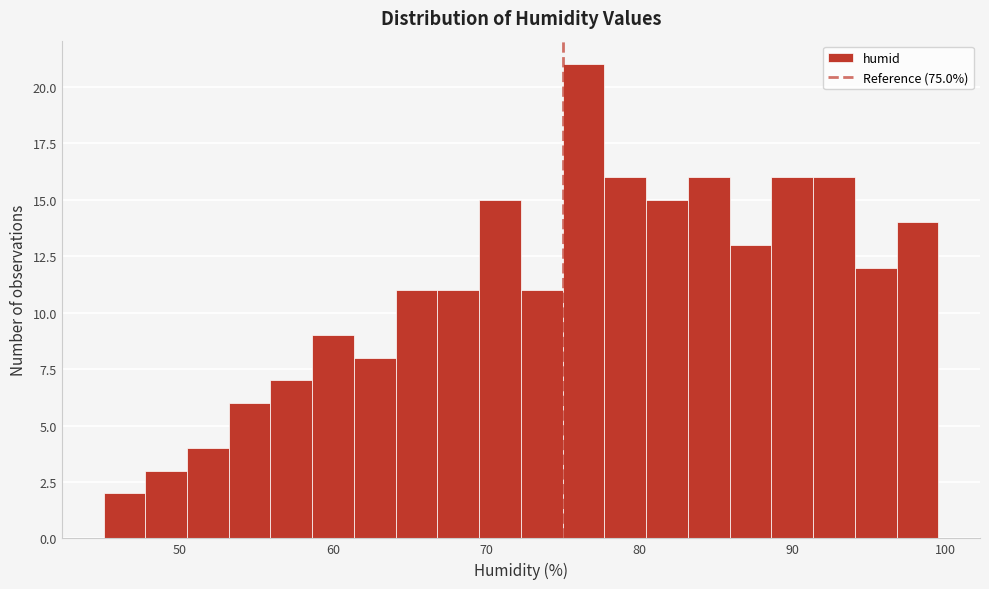

Around what value on the x-axis is the tallest bar? Give the approximate position of its centre, as read against the axis.

76